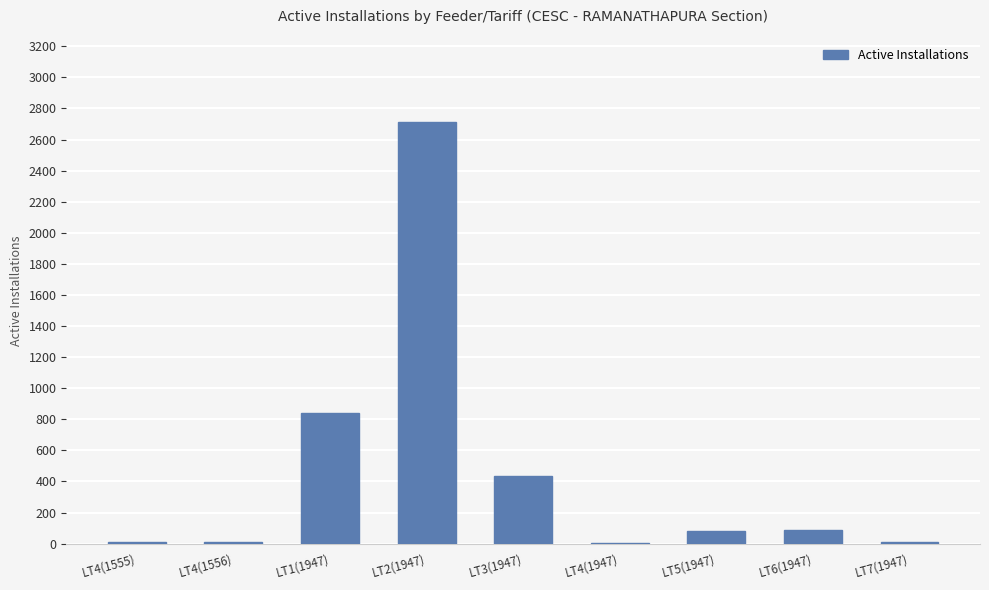

Which category has the highest value across all series?

LT2(1947)